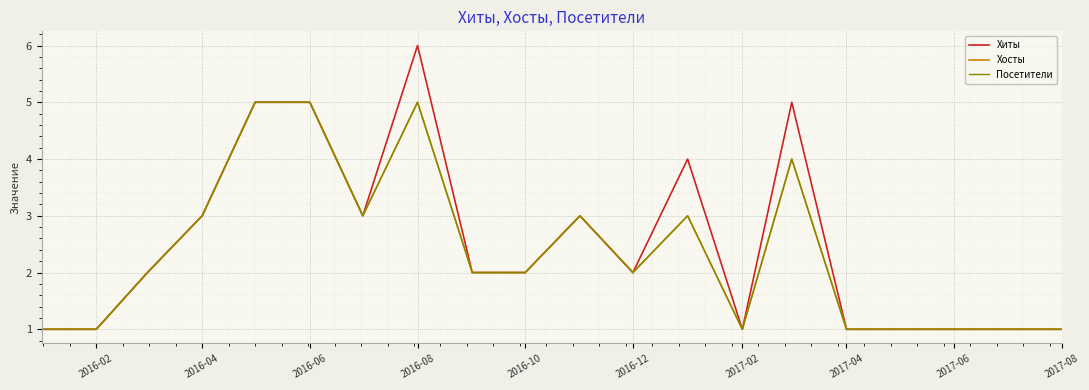

Does the chart have visible grid lines?

Yes